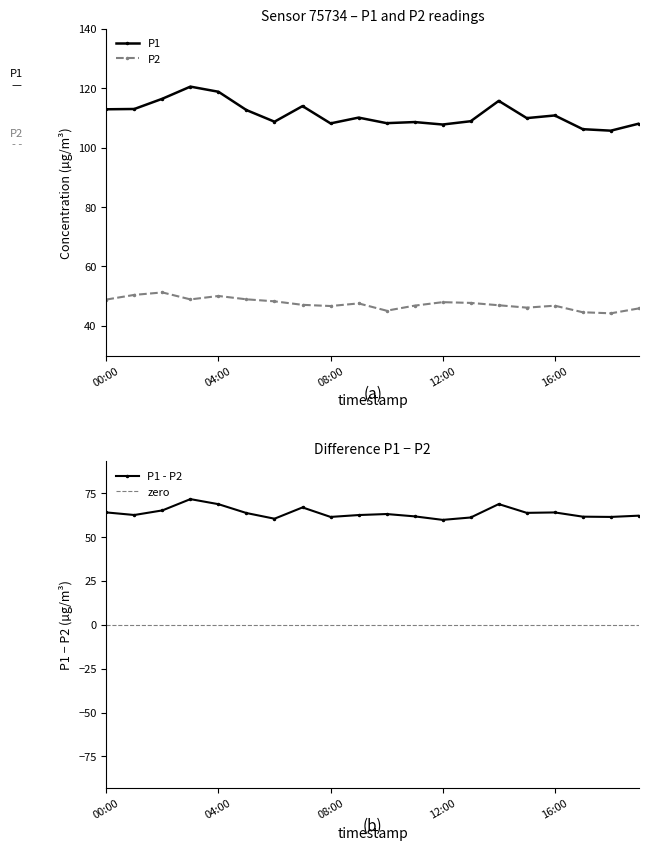

What is the approximate value of P2 at 04:00?

50.0